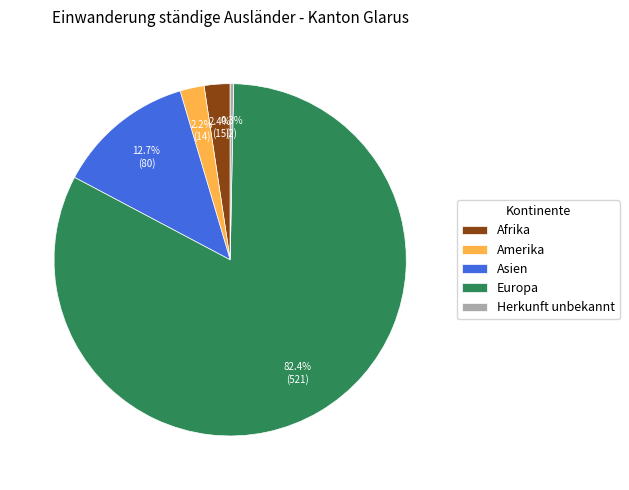

How many segments does this pie chart have?

5